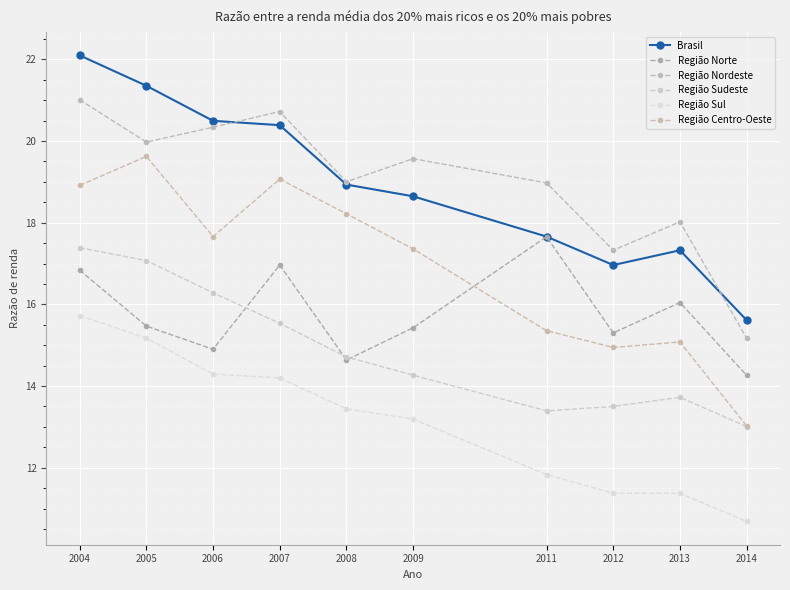

What is the difference between the maximum and minimum values in the Região Sul series?

5.0